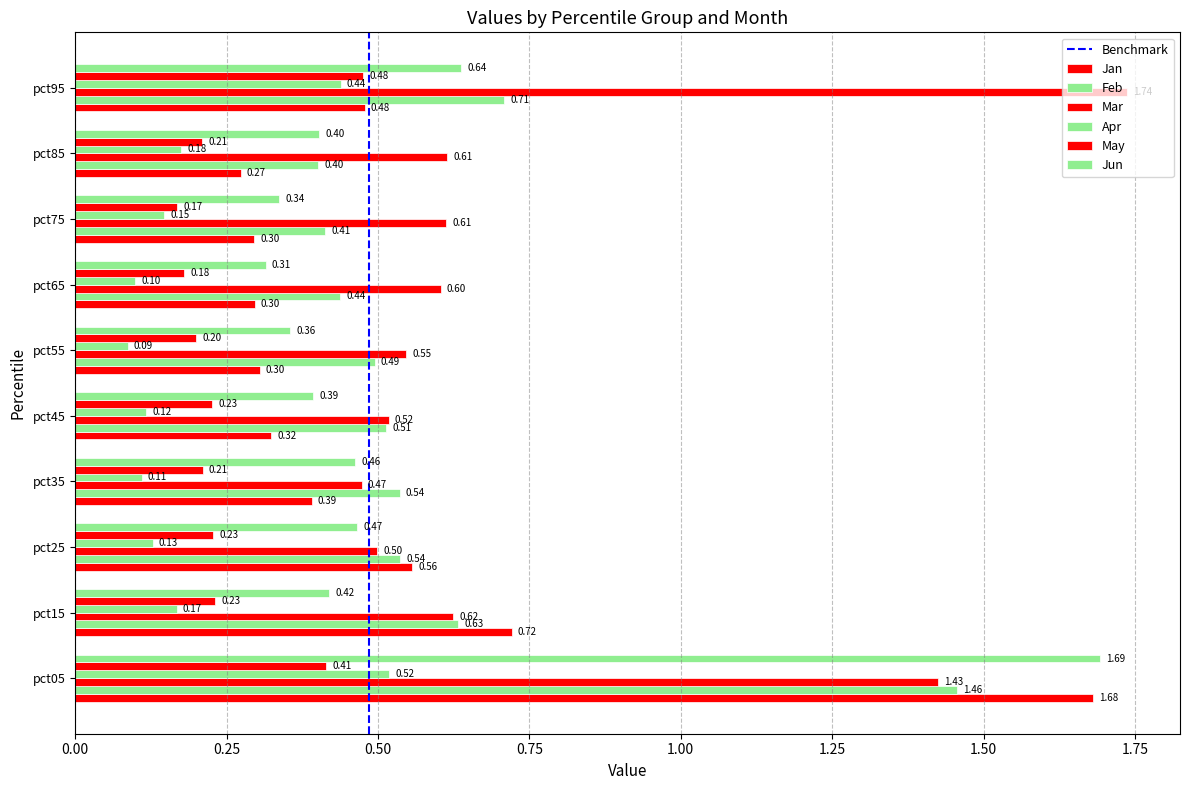

What is the average value of the Mar series?

0.8